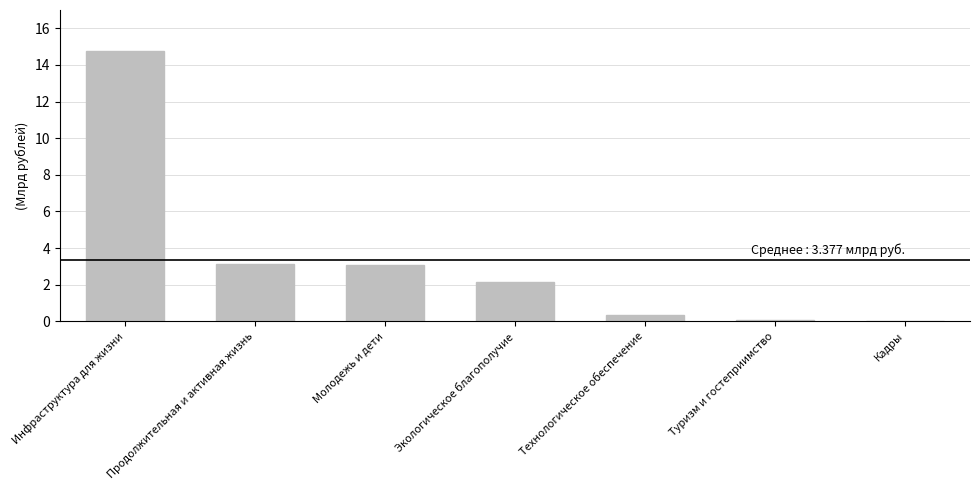

Between Инфраструктура для жизни and Экологическое благополучие, which is larger?

Инфраструктура для жизни